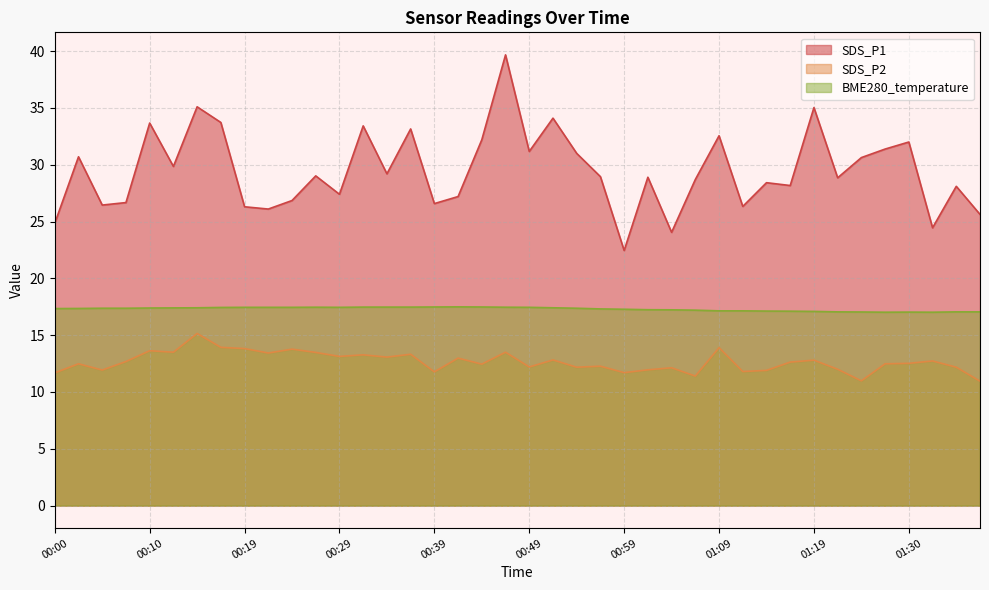

What is the difference between the highest and lowest values at 01:06?

17.3